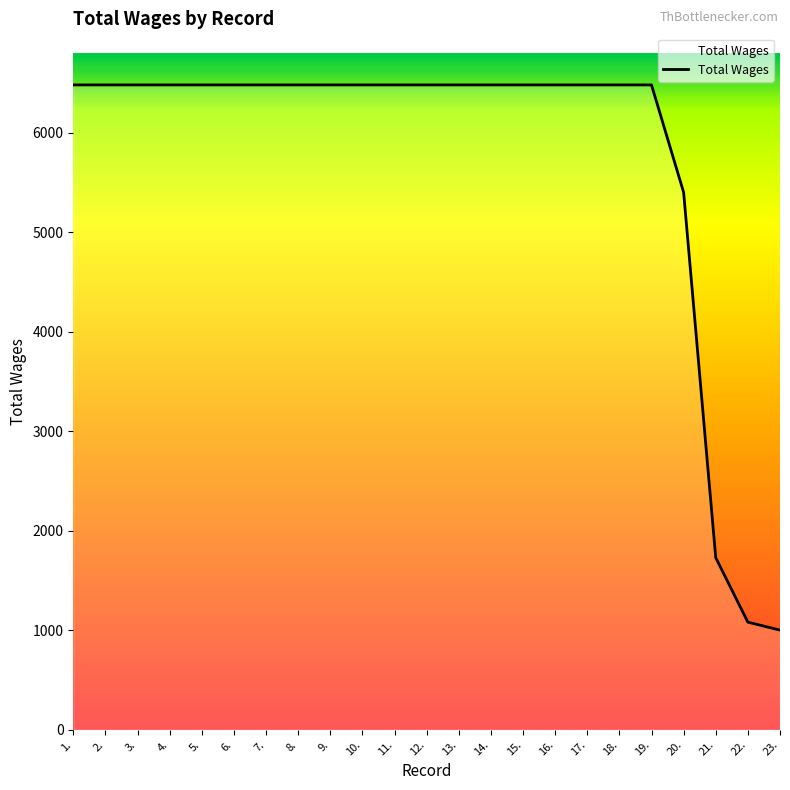

The value at 5. is 6480. True or false?

True